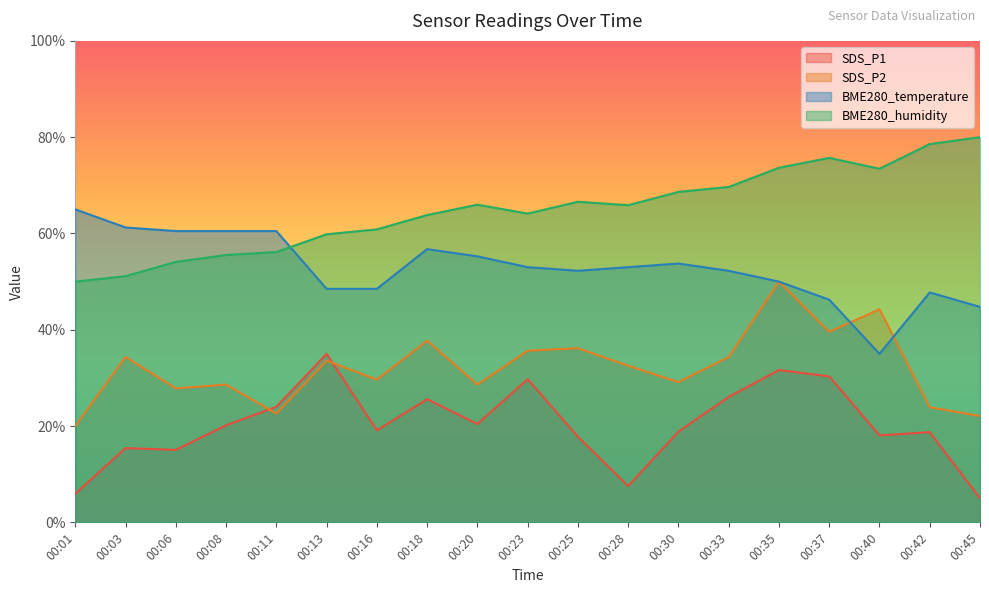

What is the sum of the SDS_P1 values at 00:42 and 00:45?

23.7